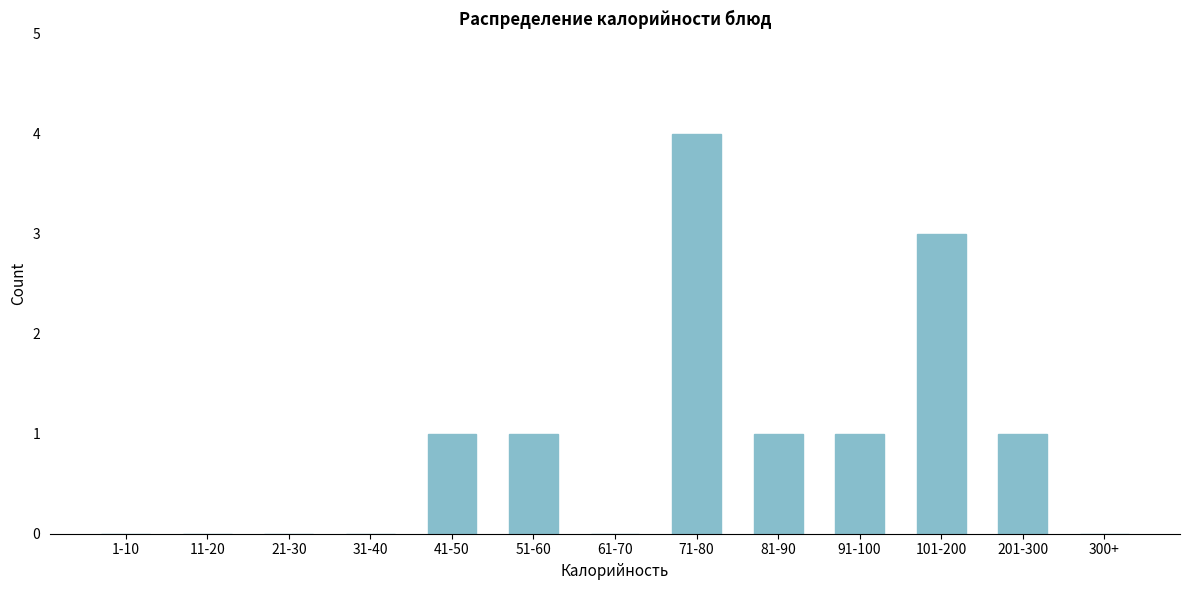

Reading right to left, transcribe all the data shown in this chart.

300+=0	201-300=1	101-200=3	91-100=1	81-90=1	71-80=4	61-70=0	51-60=1	41-50=1	31-40=0	21-30=0	11-20=0	1-10=0